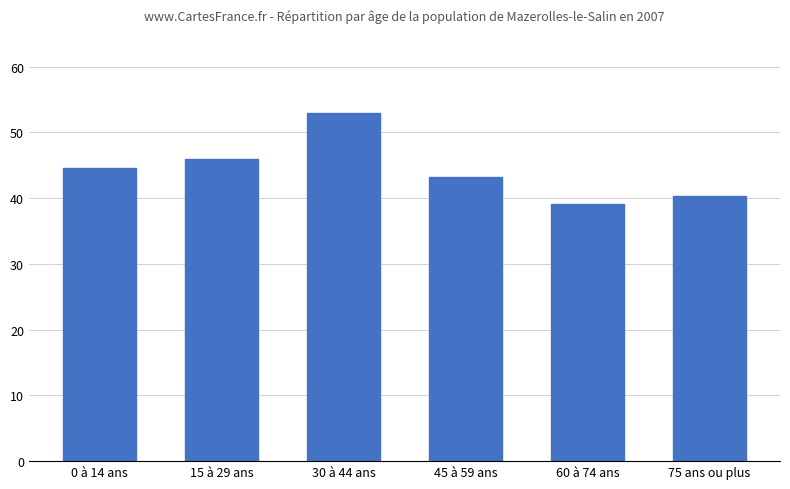

What is the label of the 6th bar from the right?

0 à 14 ans